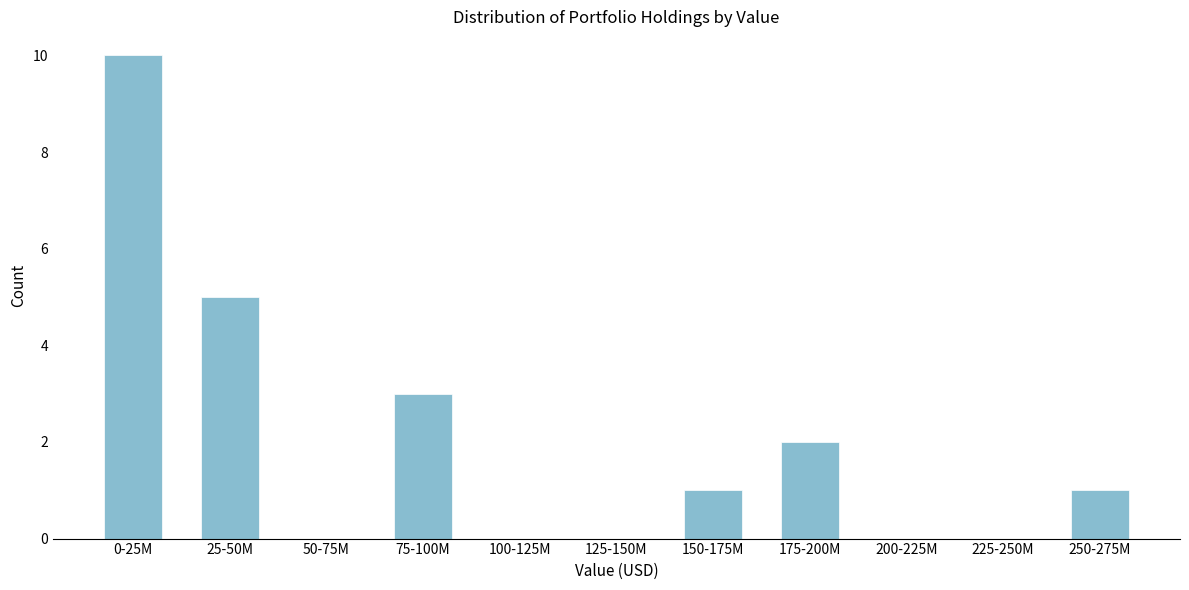

Reading left to right, list all the values displayed in this chart.

0-25M=10	25-50M=5	50-75M=0	75-100M=3	100-125M=0	125-150M=0	150-175M=1	175-200M=2	200-225M=0	225-250M=0	250-275M=1